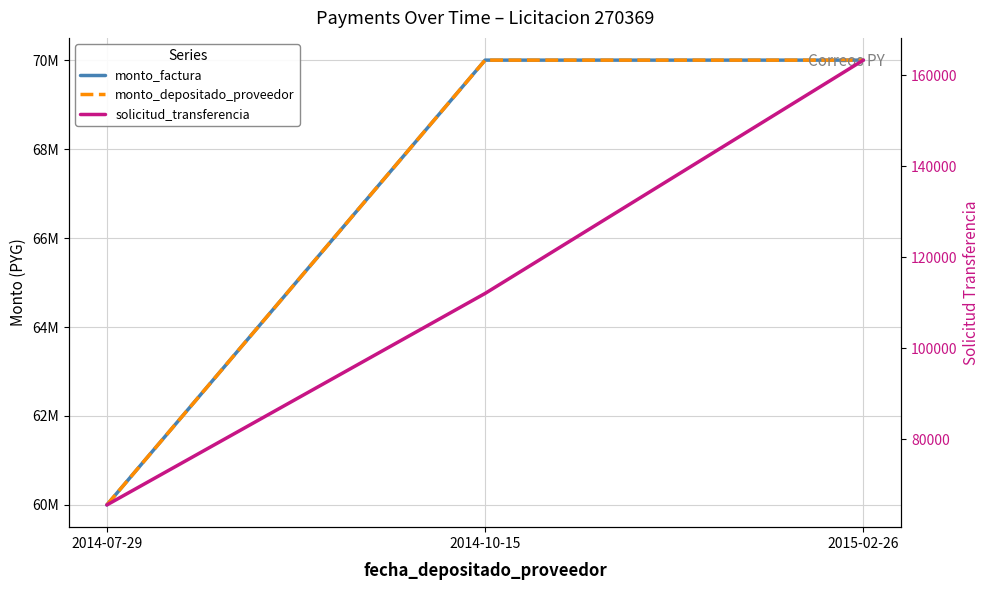

At which label does monto_factura reach its peak?

2014-10-15